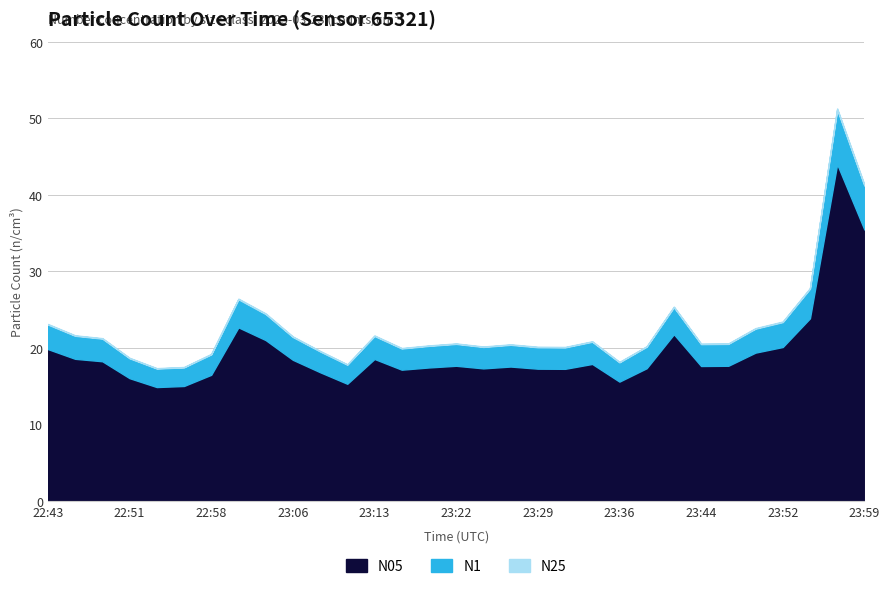

What is the difference between the maximum and second lowest values in the N05 series?

29.0